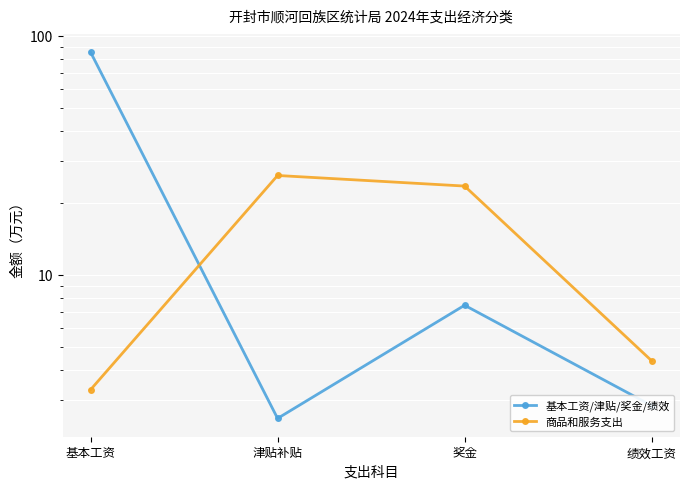

Reading left to right, transcribe all the data shown in this chart.

基本工资/津贴/奖金/绩效: 85.3	2.5	7.4	2.8
商品和服务支出: 3.3	26.0	23.5	4.4